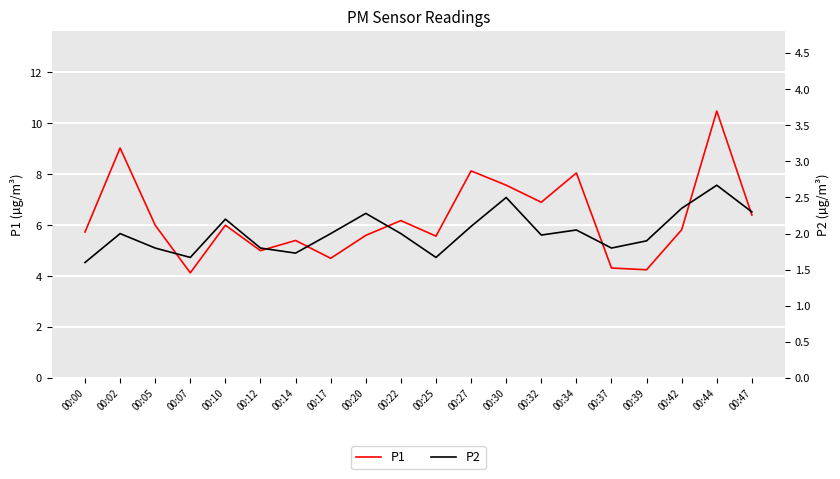

What is the sum of the P2 values at 00:44 and 00:12?

4.5